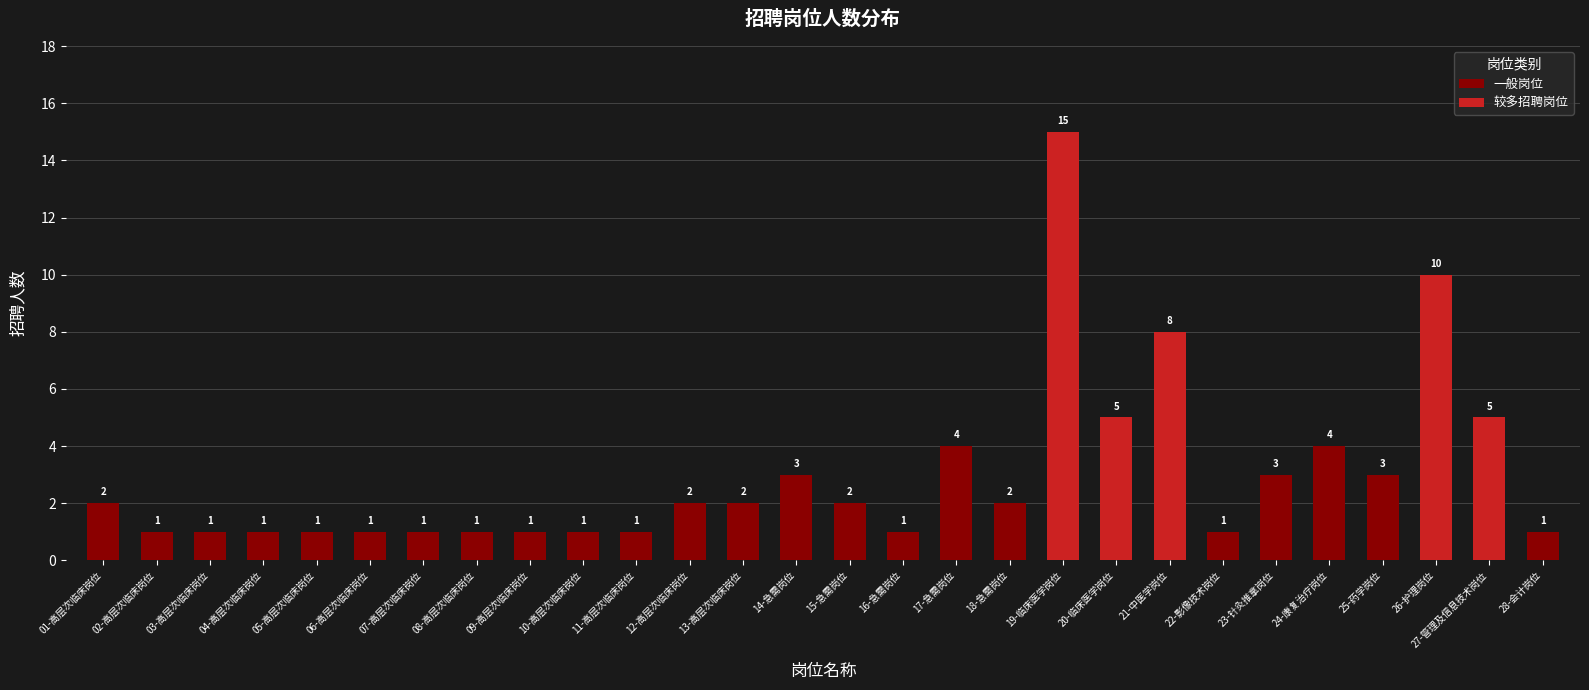

At which category does the chart reach its peak across all series?

19-临床医学岗位